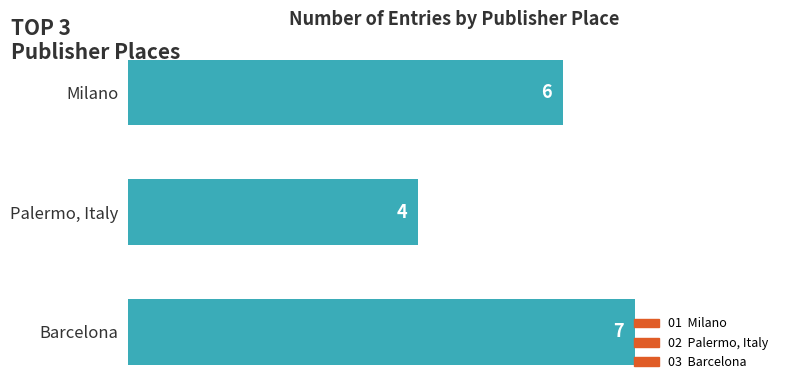

Count the number of data series in this chart.

1